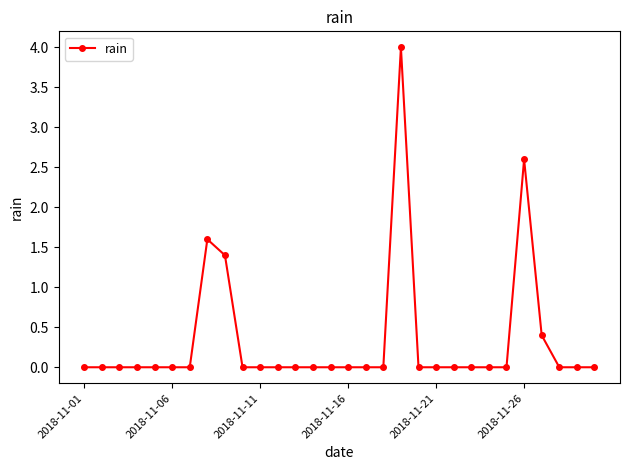

What is the difference between the second highest and second lowest values?

2.6